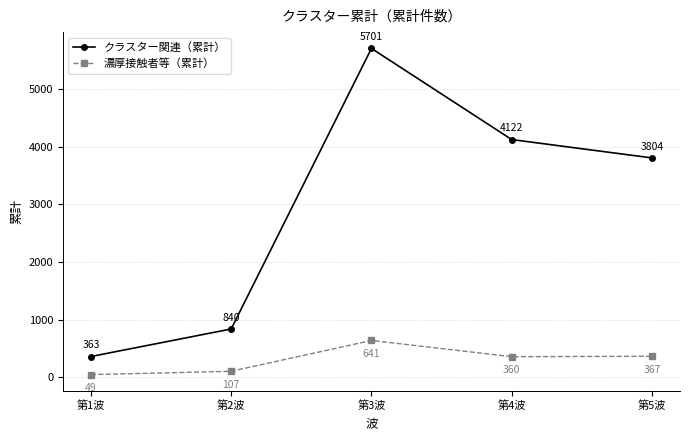

At which label does クラスター関連（累計） first exceed 3804?

第3波